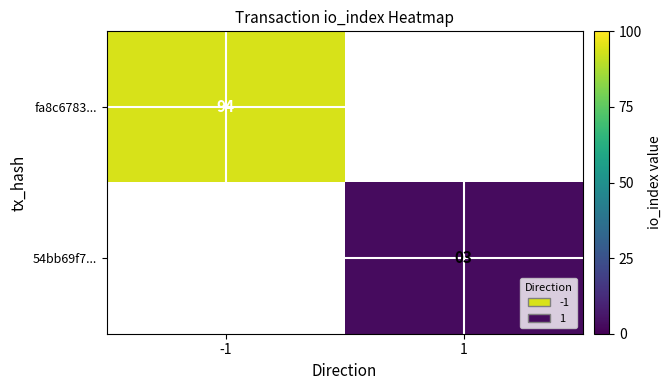

The value of 54bb69f7... at 1 is 4. True or false?

False